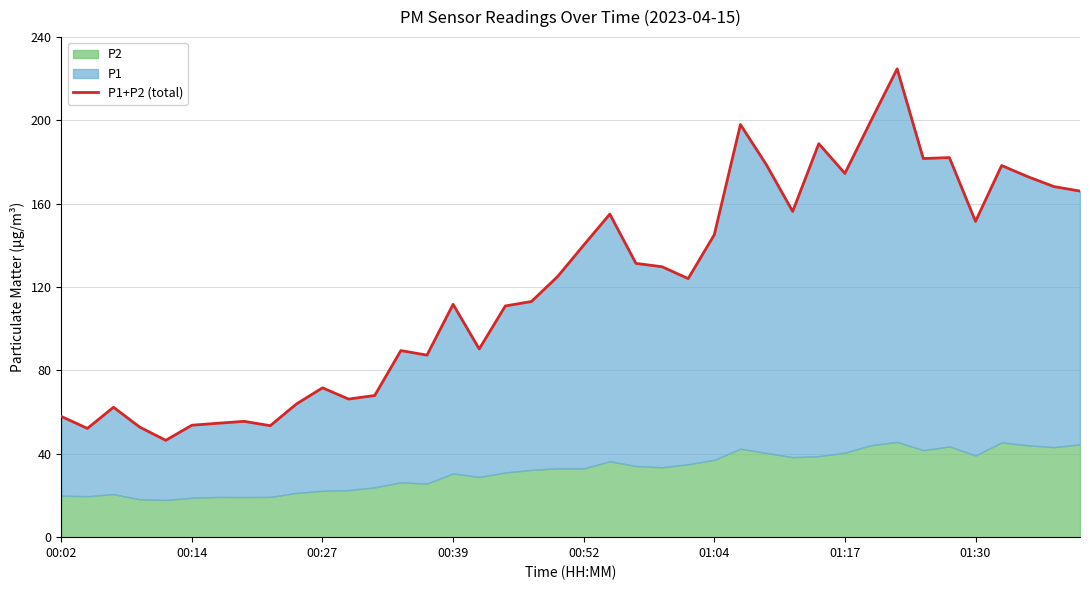

At which label does the data first exceed 125?

19